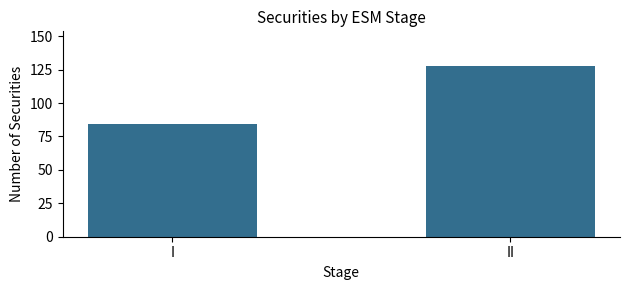

What is the difference between the values at I and II?

44